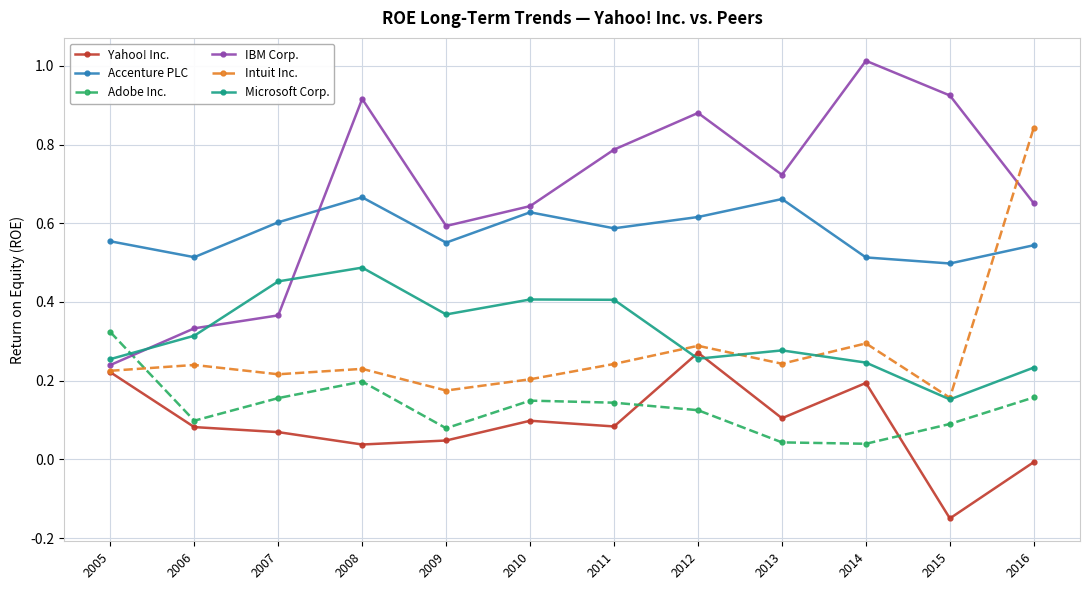

Rank the series by their maximum value, from lowest to highest.

Yahoo! Inc., Adobe Inc., Microsoft Corp., Accenture PLC, Intuit Inc., IBM Corp.